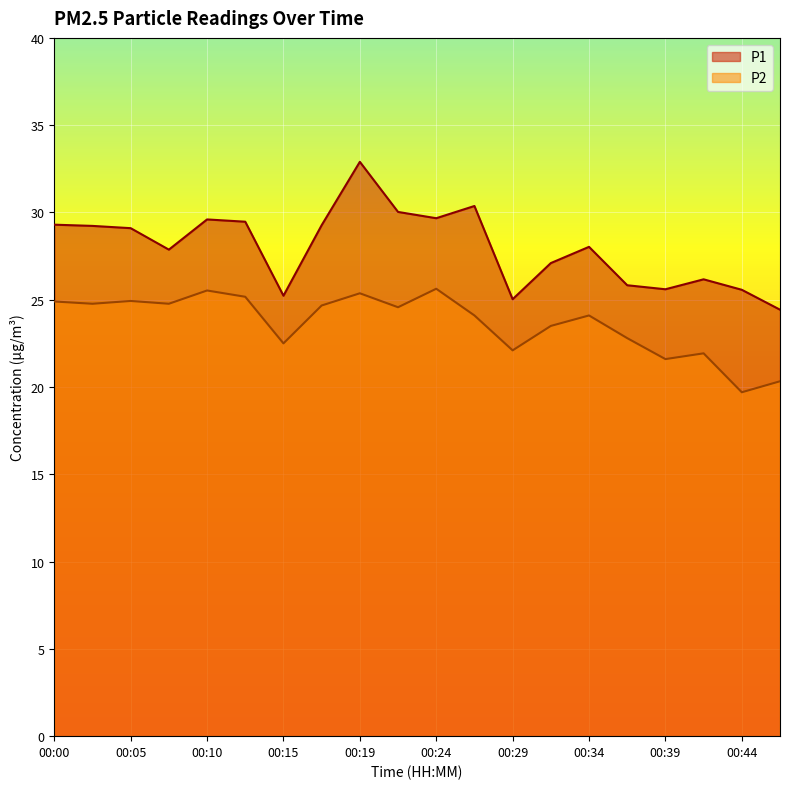

What is the spread (max minus min) of values at 00:00?

4.4